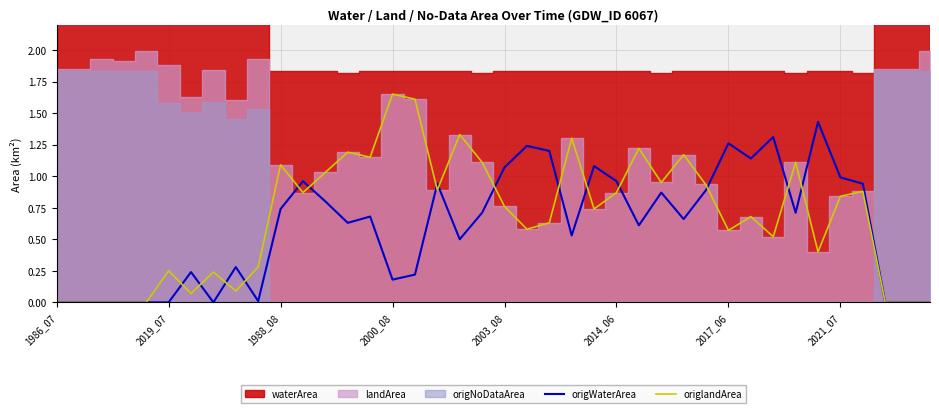

What is the sum of all origlandArea values?

27.0